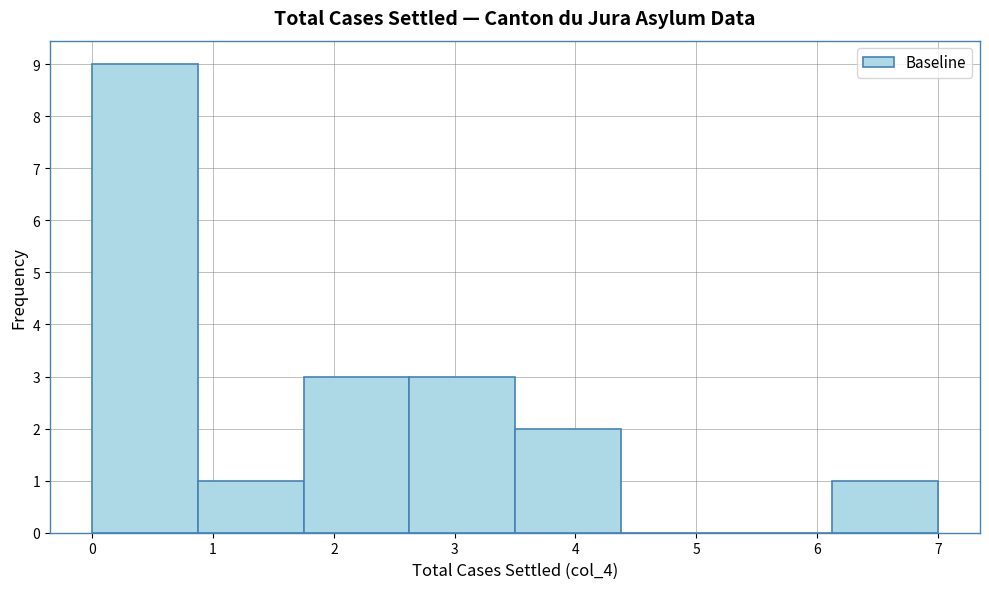

Reading left to right, list every bar in this chart as the range it spans on the x-axis followed by its height. Neither the bar edges nor the heights are printed on the chart, so give them approximately, as read against the axes.

0.0 to 0.9: 9
0.9 to 1.8: 1
1.8 to 2.6: 3
2.6 to 3.5: 3
3.5 to 4.4: 2
4.4 to 5.3: 0
5.3 to 6.1: 0
6.1 to 7.0: 1